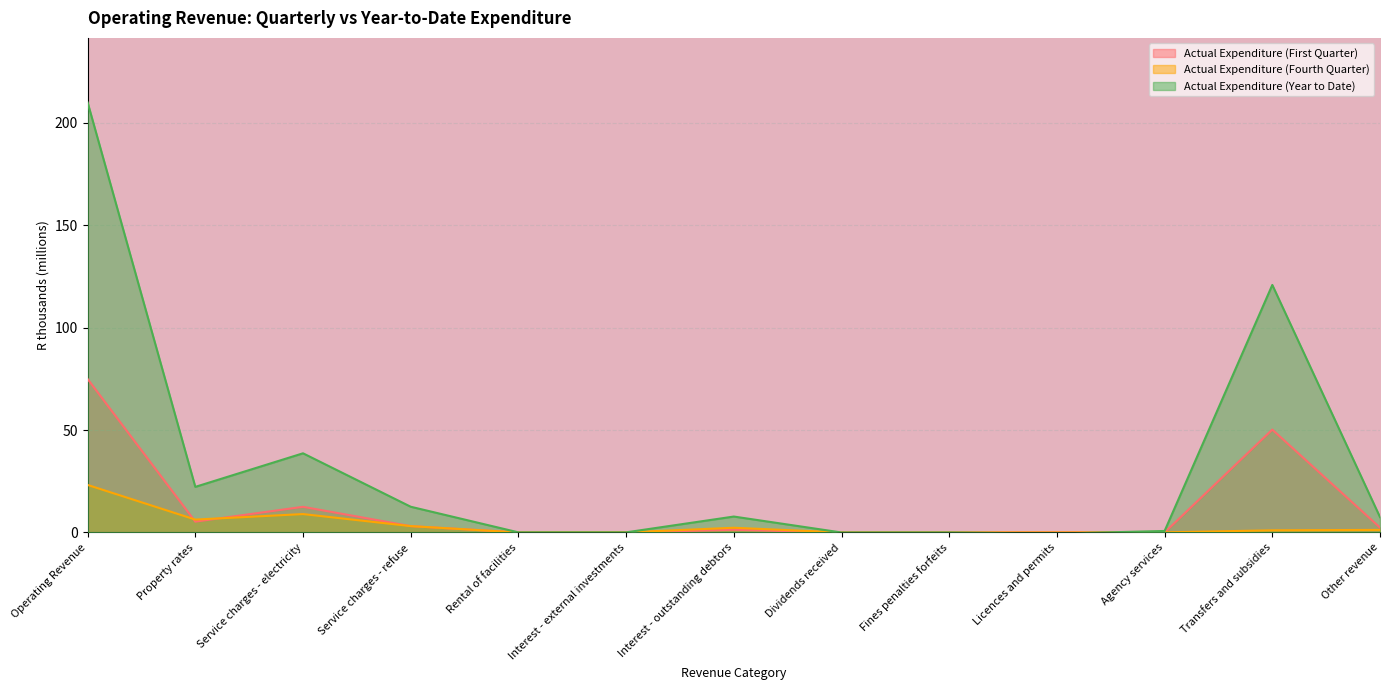

After their last crossing, which series has the higher values: Actual Expenditure (Fourth Quarter) or Actual Expenditure (First Quarter)?

Actual Expenditure (First Quarter)